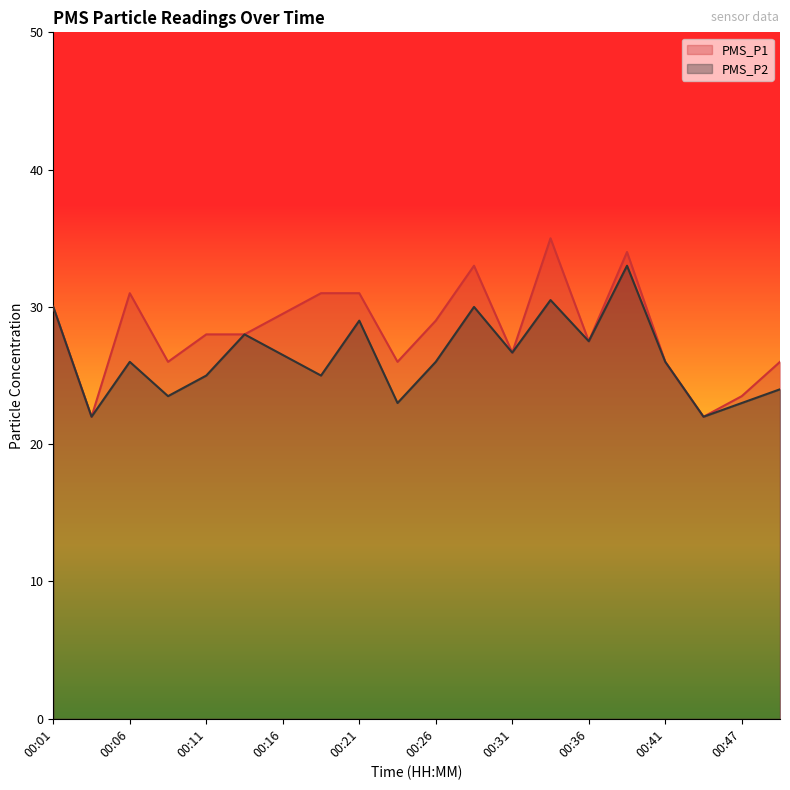

Where is the first local minimum for PMS_P2?

00:03